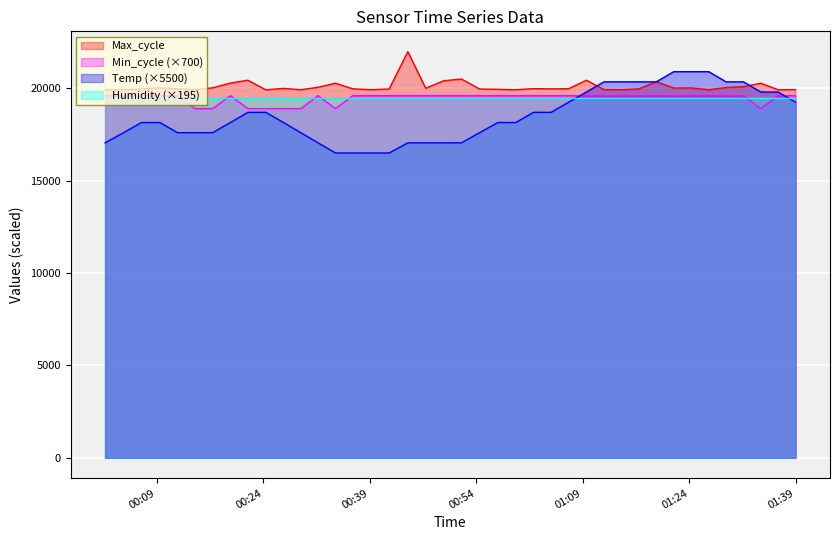

How many interior local valleys does the Min_cycle series have?

2